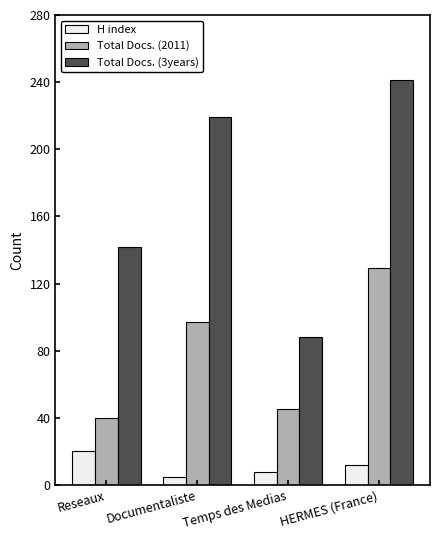

What is the difference between the Total Docs. (3years) values at HERMES (France) and Reseaux?

99